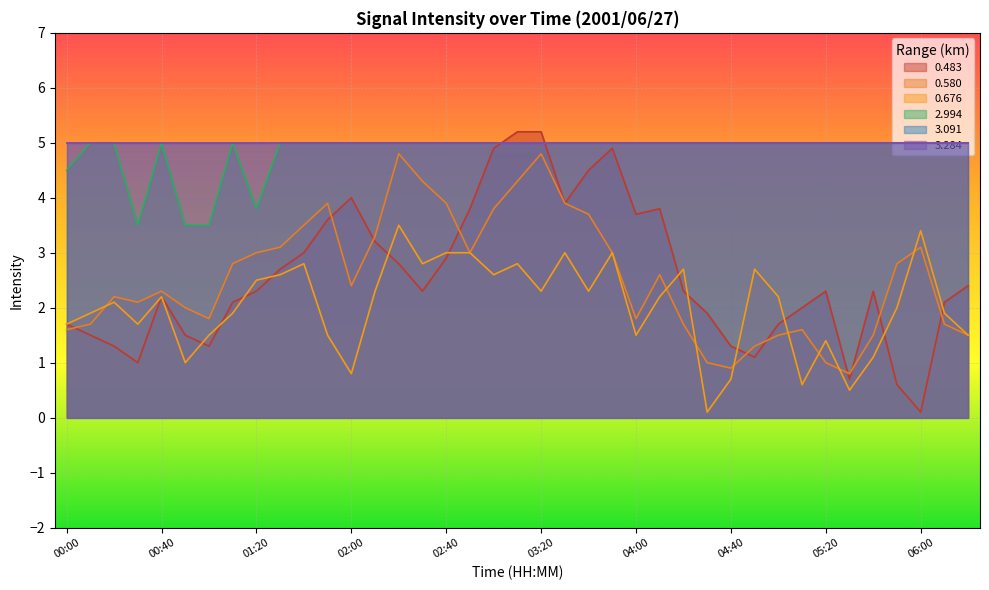

At which category is the sum across all series the highest?

03:10